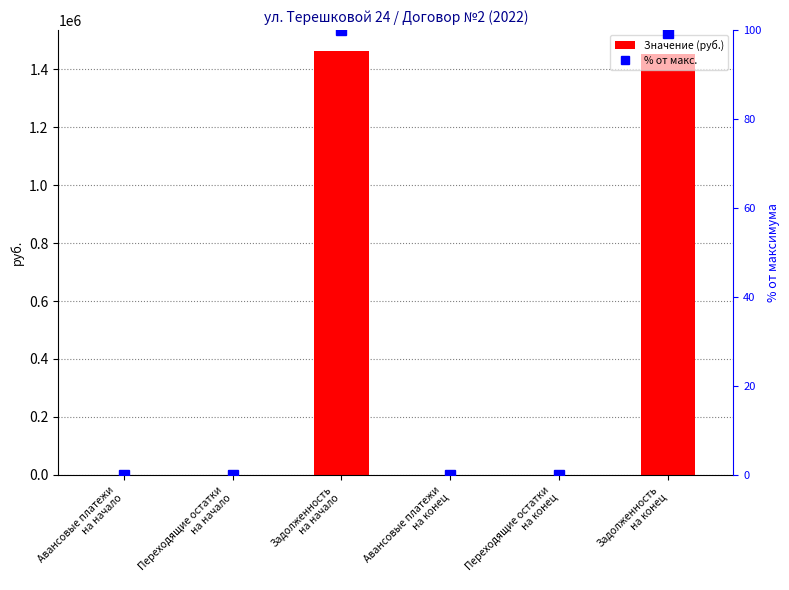

What is the sum of the % от макс. values at Задолженность
на конец and Переходящие остатки
на конец?

99.3